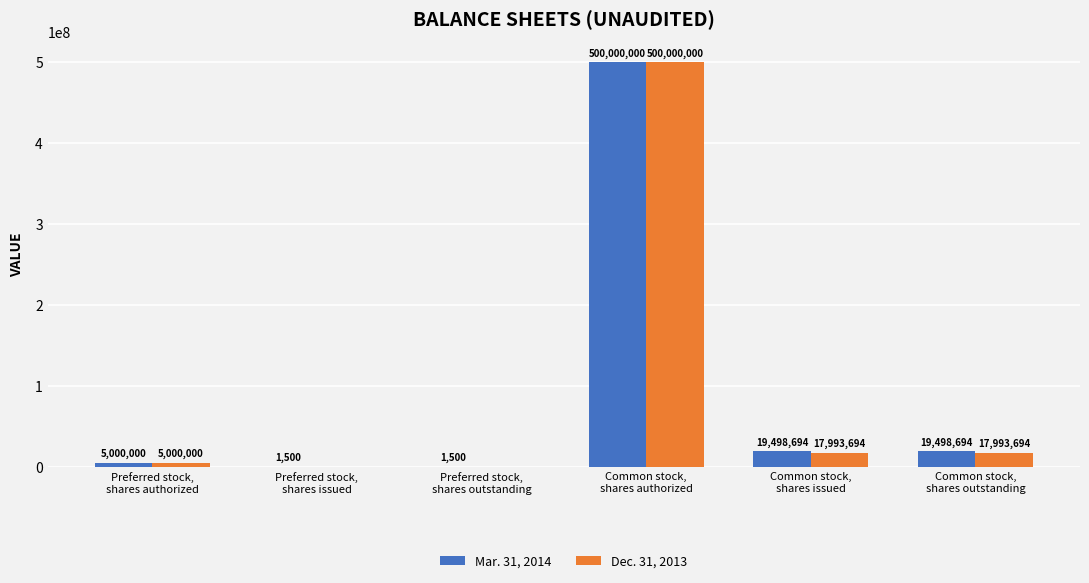

Which series has the largest total across all categories?

Mar. 31, 2014